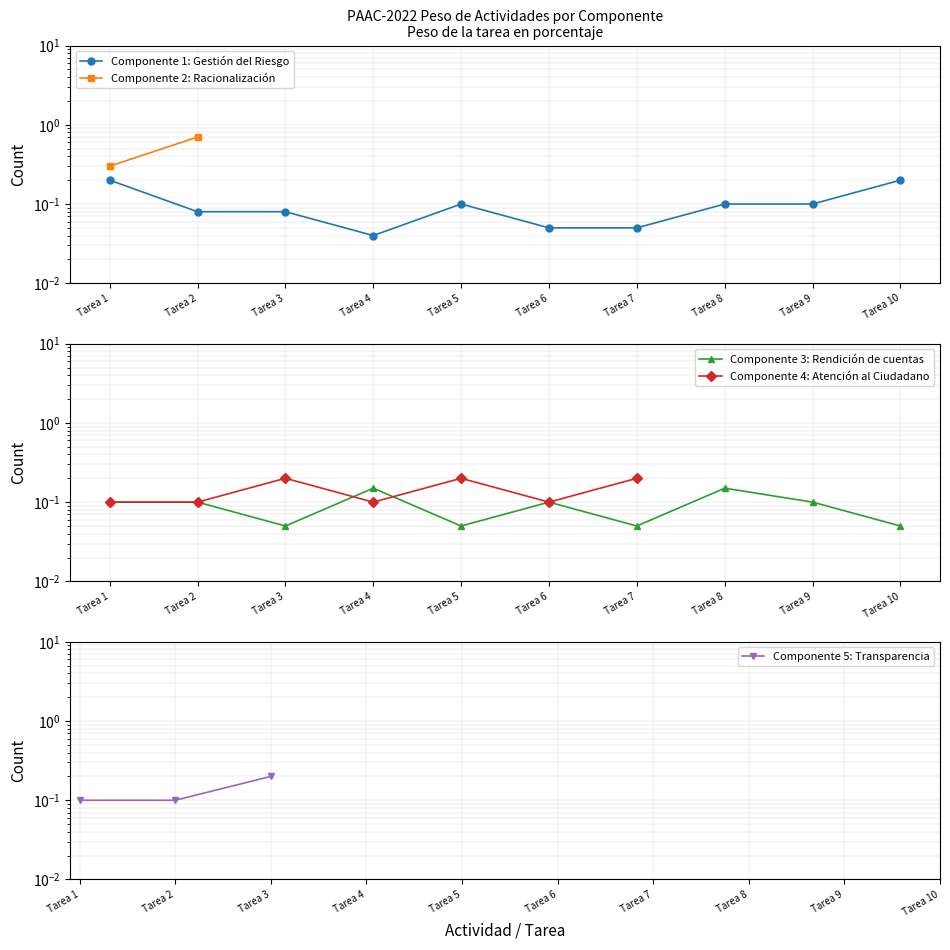

Is the value of Componente 2: Racionalización at Tarea 9 greater than the value of Componente 4: Atención al Ciudadano at Tarea 9?

No